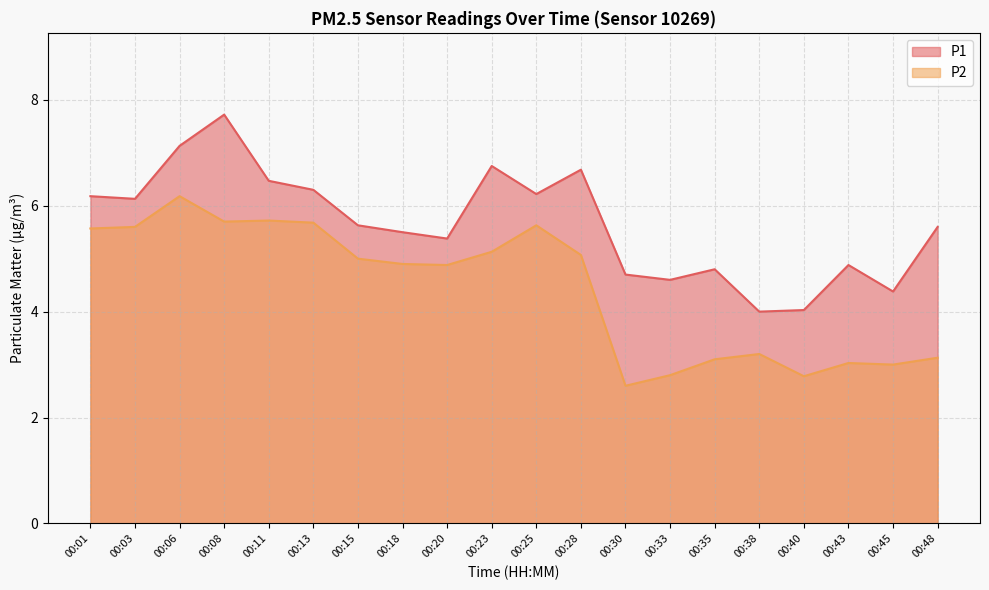

Reading left to right, list all the values displayed in this chart.

P1: 00:01=6.2	00:03=6.1	00:06=7.1	00:08=7.7	00:11=6.5	00:13=6.3	00:15=5.6	00:18=5.5	00:20=5.4	00:23=6.8	00:25=6.2	00:28=6.7	00:30=4.7	00:33=4.6	00:35=4.8	00:38=4.0	00:40=4.0	00:43=4.9	00:45=4.4	00:48=5.6
P2: 00:01=5.6	00:03=5.6	00:06=6.2	00:08=5.7	00:11=5.7	00:13=5.7	00:15=5.0	00:18=4.9	00:20=4.9	00:23=5.1	00:25=5.6	00:28=5.1	00:30=2.6	00:33=2.8	00:35=3.1	00:38=3.2	00:40=2.8	00:43=3.0	00:45=3.0	00:48=3.1